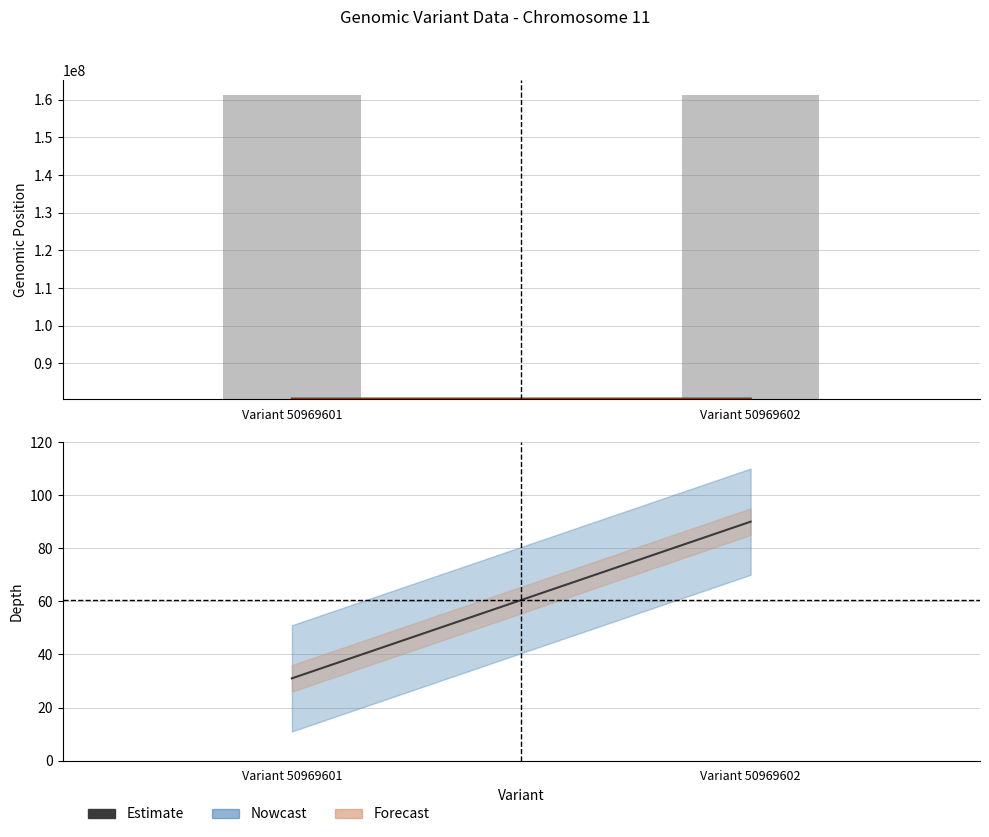

What is the average value of the mean depth (60) series?

60.5